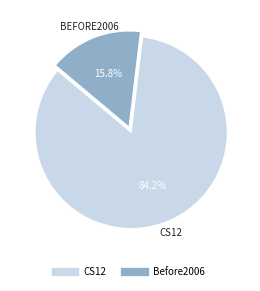

How many segments does this pie chart have?

2